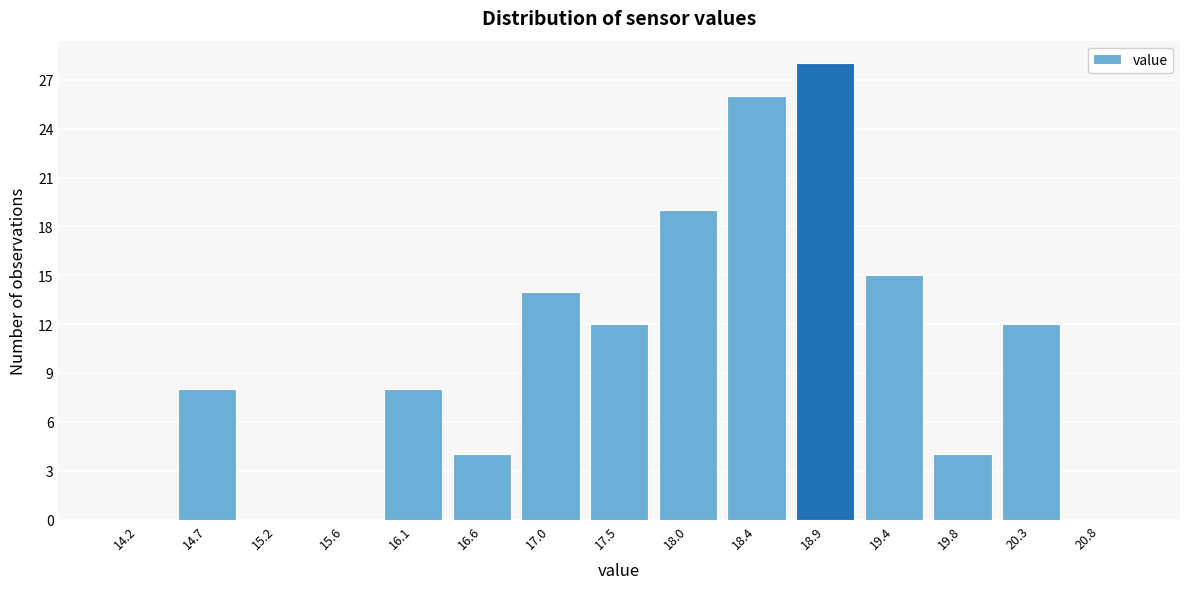

Reading left to right, list every bar in this chart as the range it spans on the x-axis followed by its height. Neither the bar edges nor the heights are printed on the chart, so give them approximately, as read against the axes.

14.00 to 14.45: 0
14.45 to 14.95: 8
14.95 to 15.40: 0
15.40 to 15.85: 0
15.85 to 16.35: 8
16.35 to 16.80: 4
16.80 to 17.25: 14
17.25 to 17.75: 12
17.75 to 18.20: 19
18.20 to 18.65: 26
18.65 to 19.15: 28
19.15 to 19.60: 15
19.60 to 20.05: 4
20.05 to 20.55: 12
20.55 to 21.00: 0